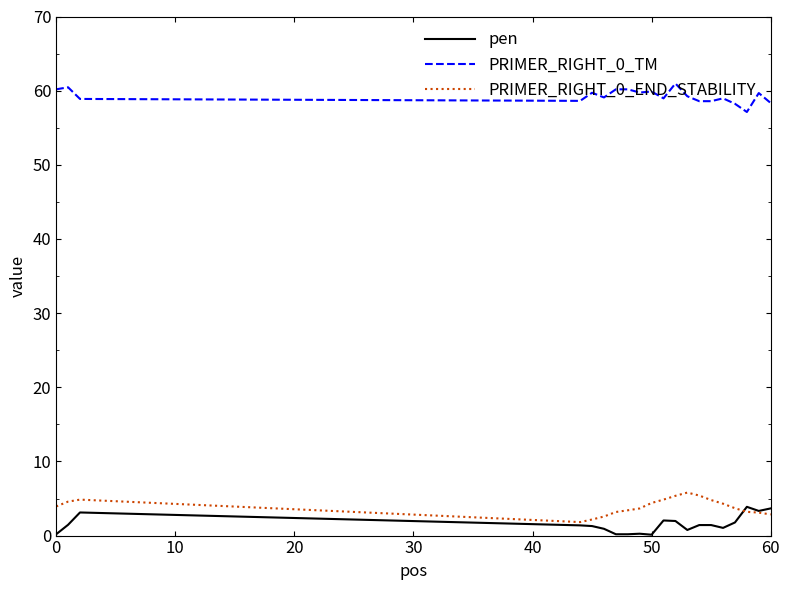

What is the greatest value displayed?

61.0